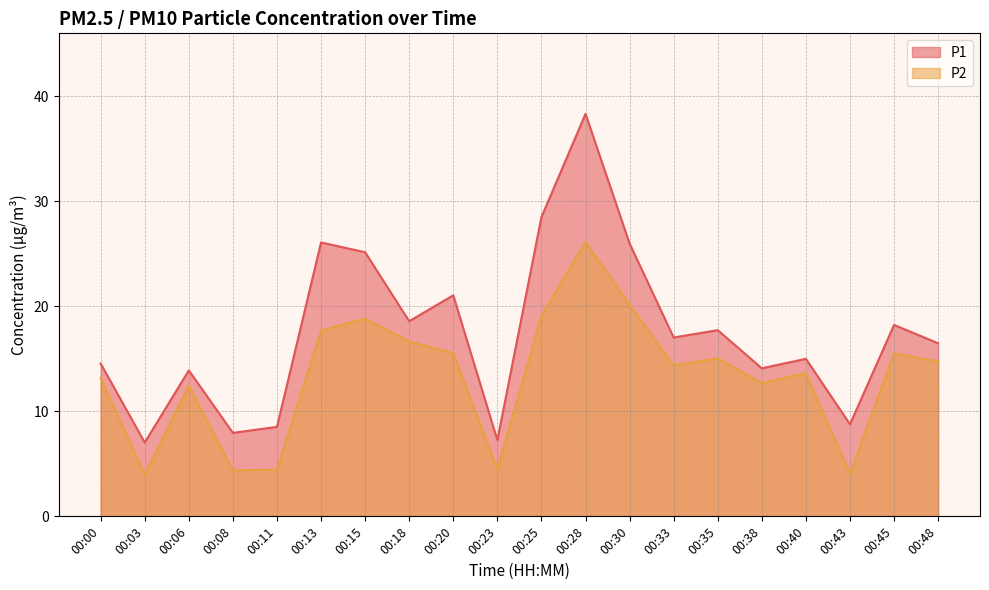

Reading right to left, transcribe all the data shown in this chart.

P1: 00:48=16.5	00:45=18.2	00:43=8.8	00:40=15.0	00:38=14.1	00:35=17.7	00:33=17.0	00:30=26.0	00:28=38.3	00:25=28.5	00:23=7.2	00:20=21.1	00:18=18.6	00:15=25.1	00:13=26.1	00:11=8.5	00:08=8.0	00:06=13.9	00:03=7.0	00:00=14.6
P2: 00:48=14.8	00:45=15.5	00:43=4.1	00:40=13.6	00:38=12.7	00:35=15.1	00:33=14.4	00:30=20.1	00:28=26.1	00:25=19.1	00:23=4.5	00:20=15.6	00:18=16.6	00:15=18.8	00:13=17.7	00:11=4.5	00:08=4.4	00:06=12.4	00:03=4.0	00:00=13.2